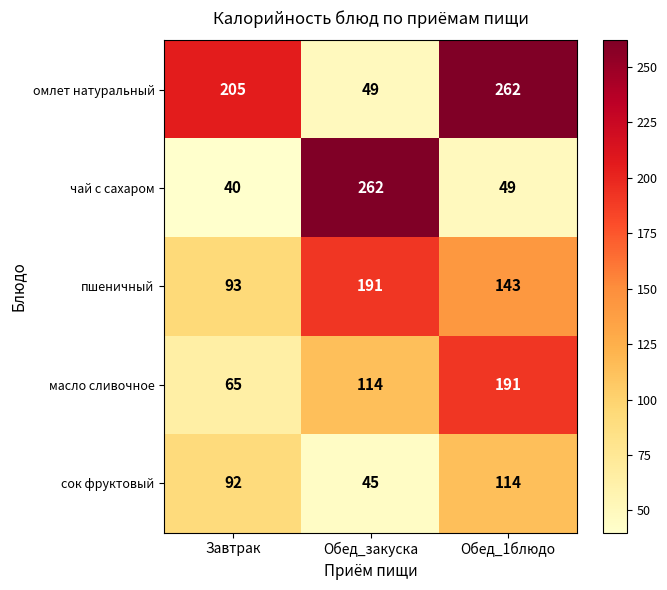

What is the total value across all series at Обед_закуска?

661